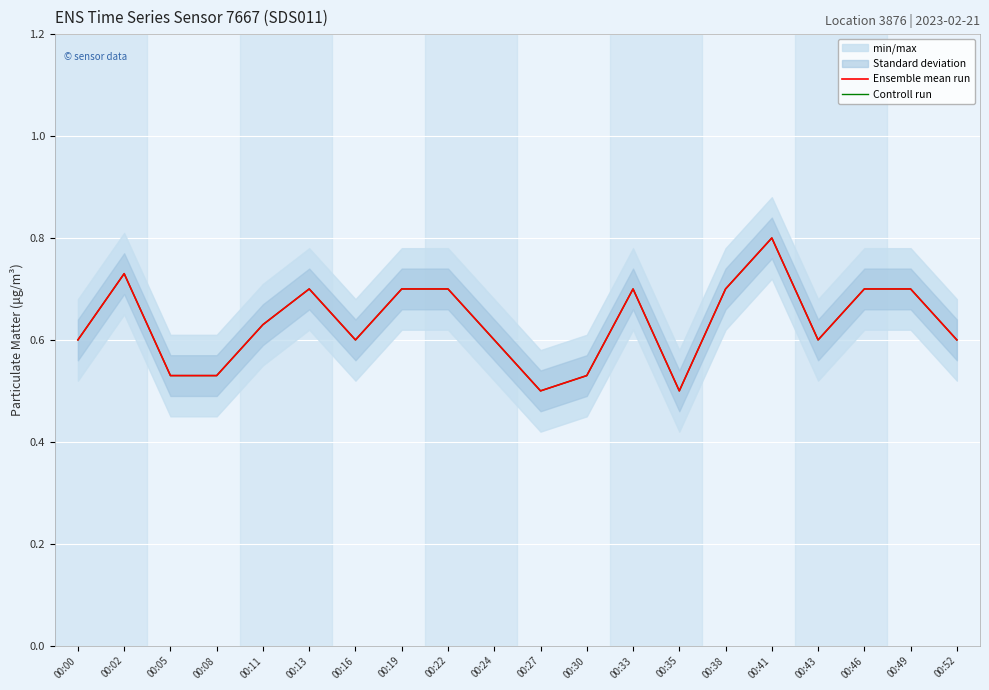

Reading right to left, what are all the values shown in this chart?

Ensemble mean run: 00:52=0.6	00:49=0.7	00:46=0.7	00:43=0.6	00:41=0.8	00:38=0.7	00:35=0.5	00:33=0.7	00:30=0.5	00:27=0.5	00:24=0.6	00:22=0.7	00:19=0.7	00:16=0.6	00:13=0.7	00:11=0.6	00:08=0.5	00:05=0.5	00:02=0.7	00:00=0.6
Controll run: 00:52=0.6	00:49=0.7	00:46=0.7	00:43=0.6	00:41=0.8	00:38=0.7	00:35=0.5	00:33=0.7	00:30=0.5	00:27=0.5	00:24=0.6	00:22=0.7	00:19=0.7	00:16=0.6	00:13=0.7	00:11=0.6	00:08=0.5	00:05=0.5	00:02=0.7	00:00=0.6